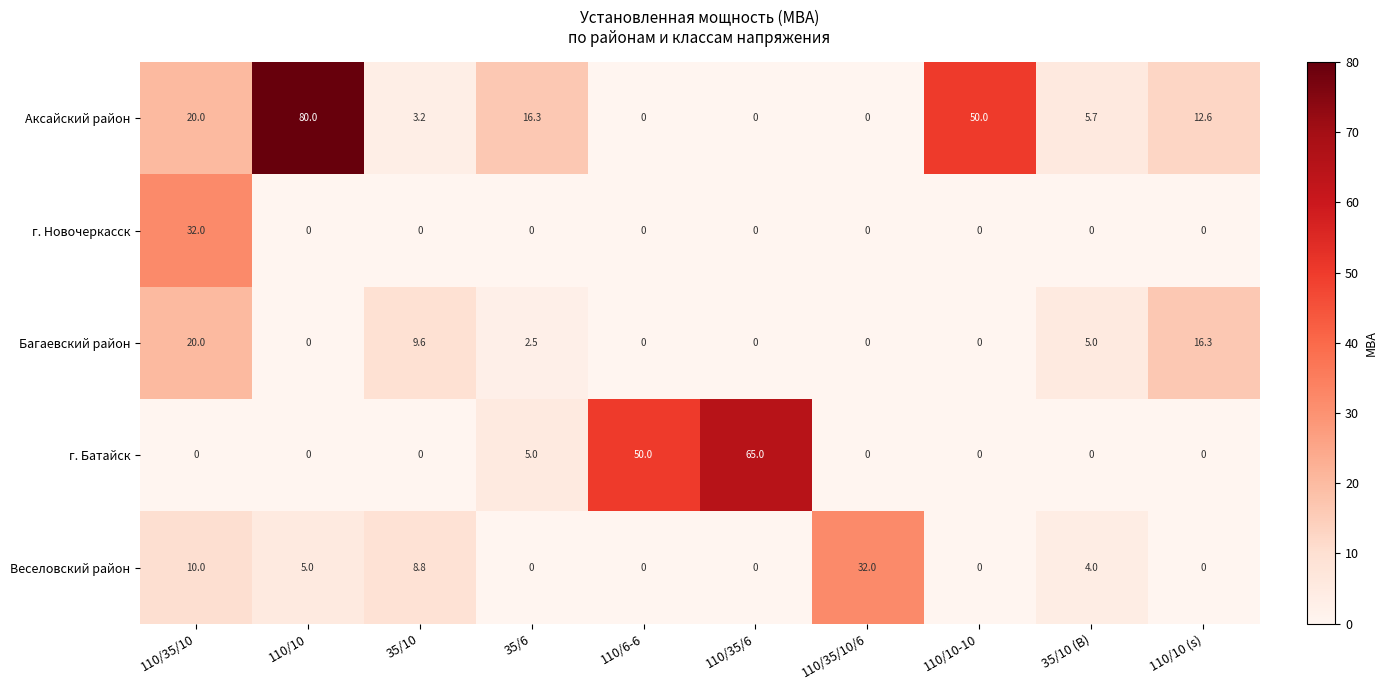

How many series are shown in this chart?

5